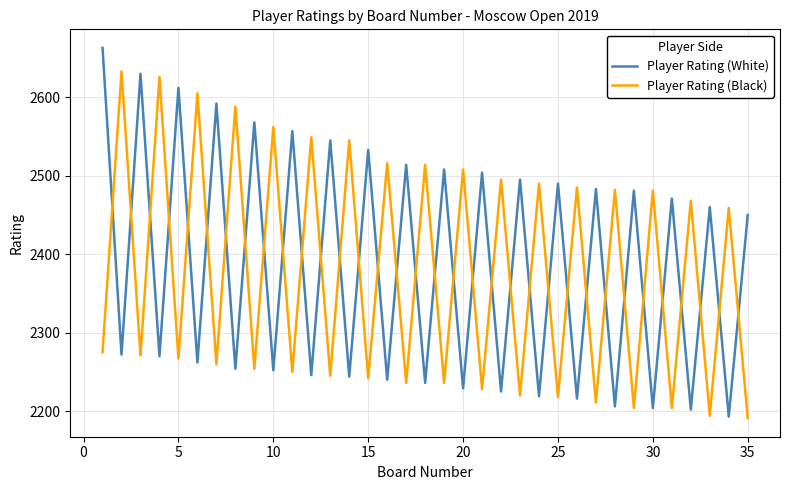

What is the greatest value displayed?

2663